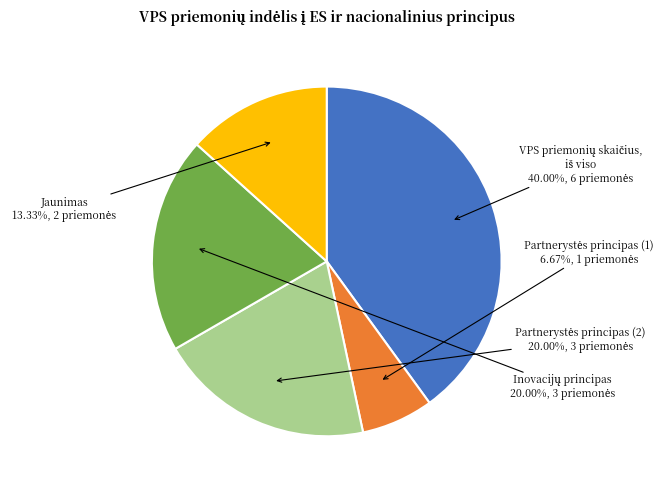

Does any single category account for the majority?

No